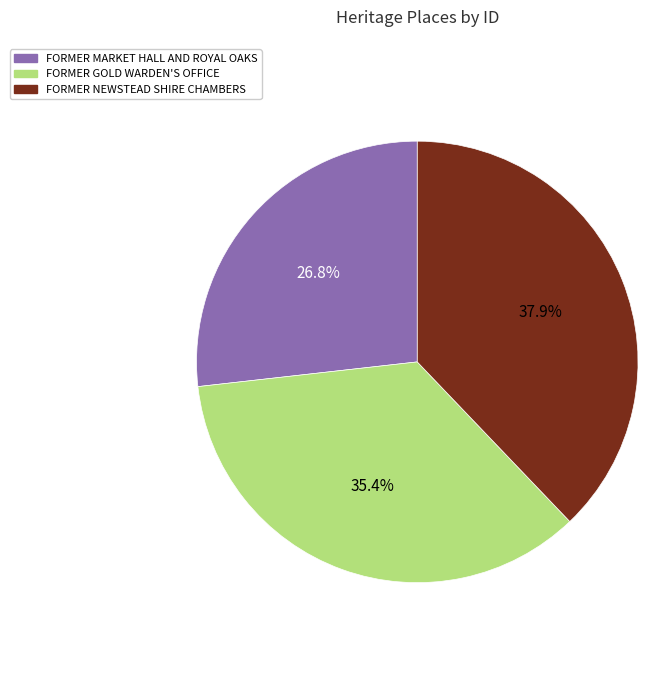

Which category has the biggest portion of the pie?

FORMER NEWSTEAD SHIRE CHAMBERS